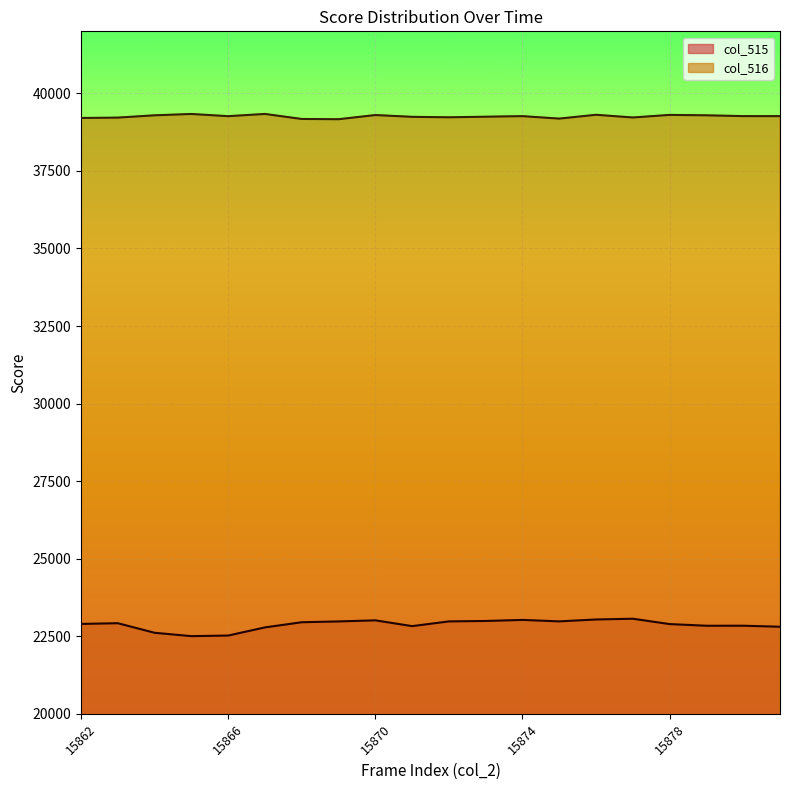

Between 15878 and 15876, which is larger?

15876